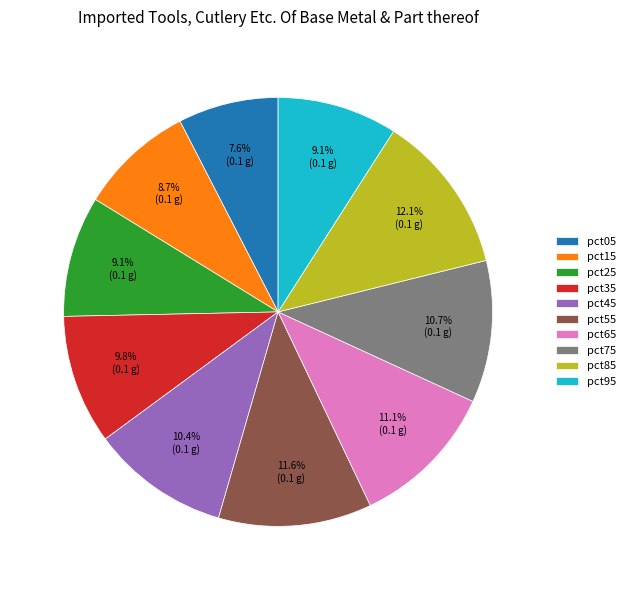

To the nearest percent, what is the combined percentage of pct75 and pct25?

20%